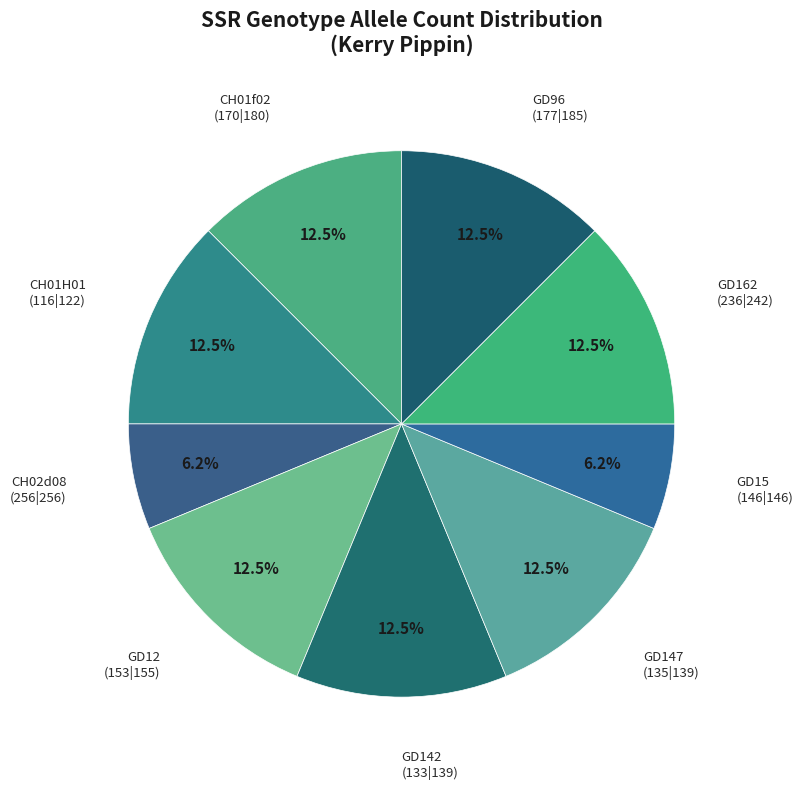

Count the number of slices in the pie.

9